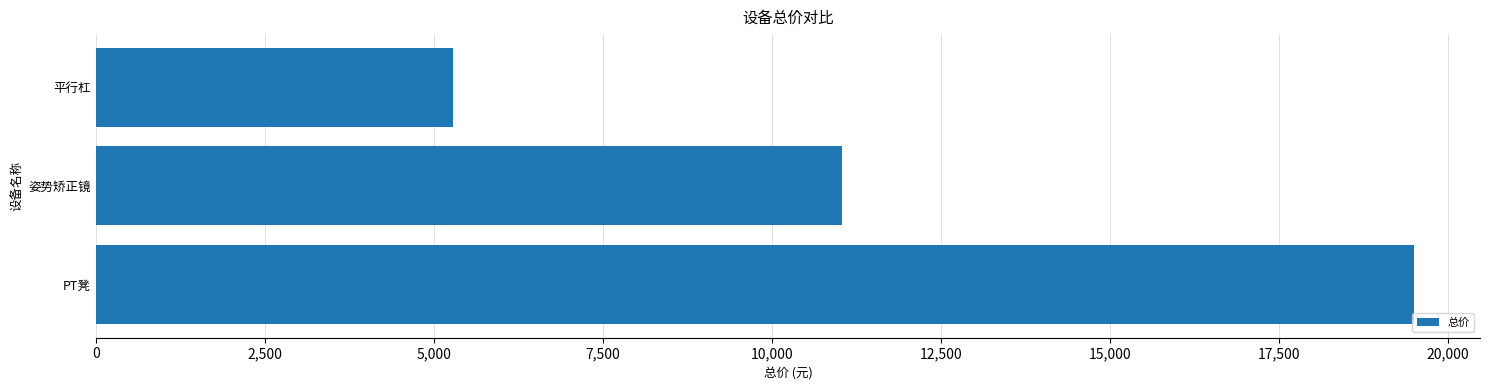

Are the bars horizontal?

Yes